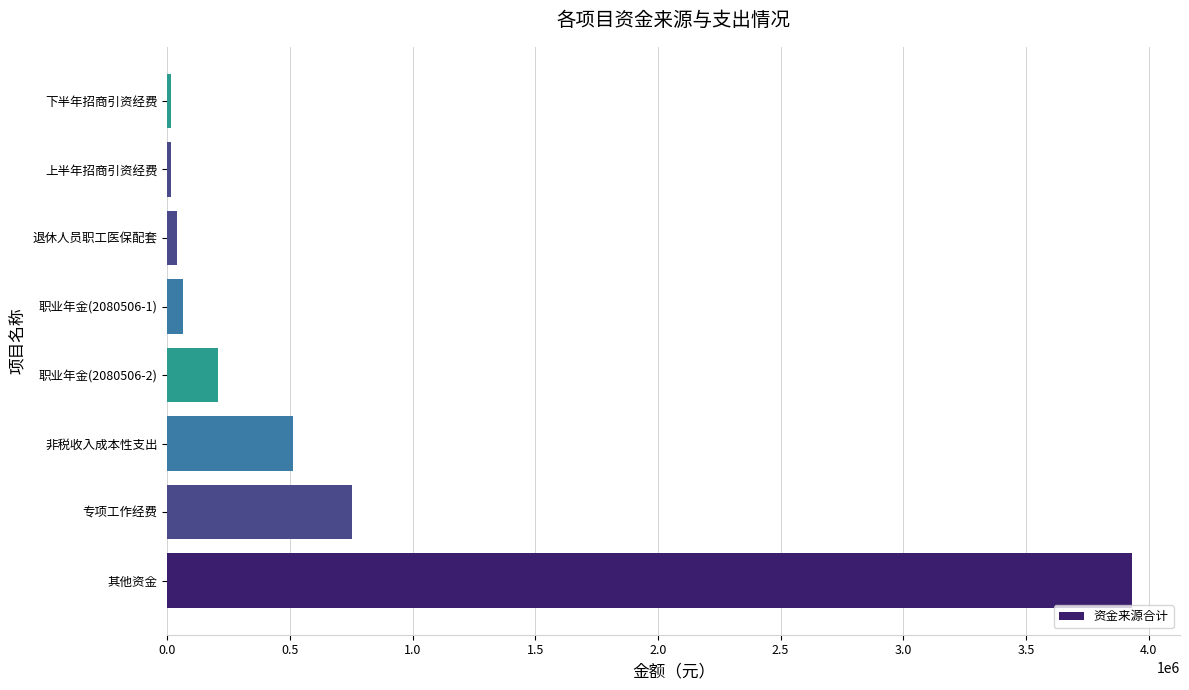

How many data points are above 207495?

4